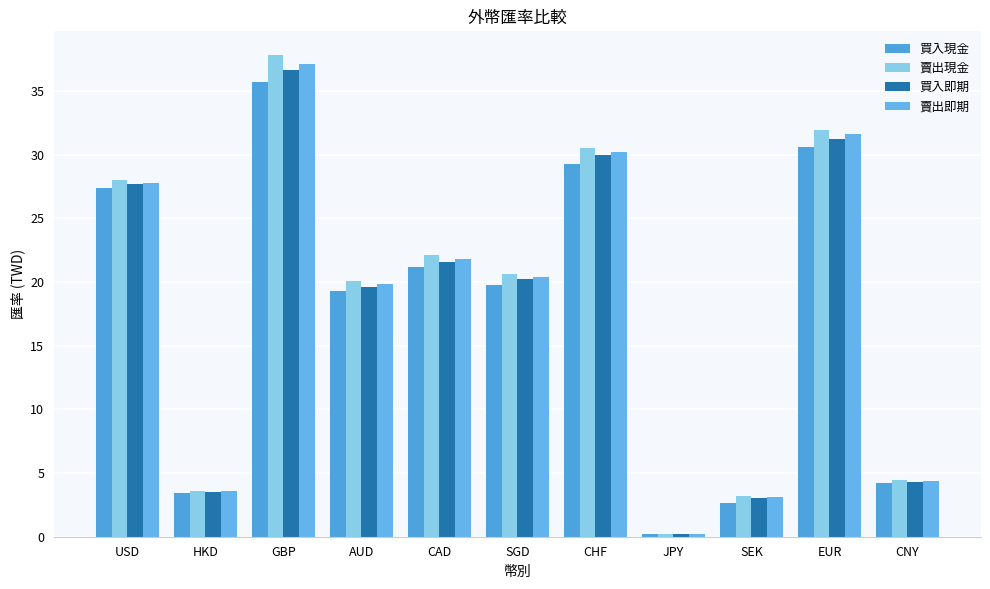

How many bars are there in each group?

4